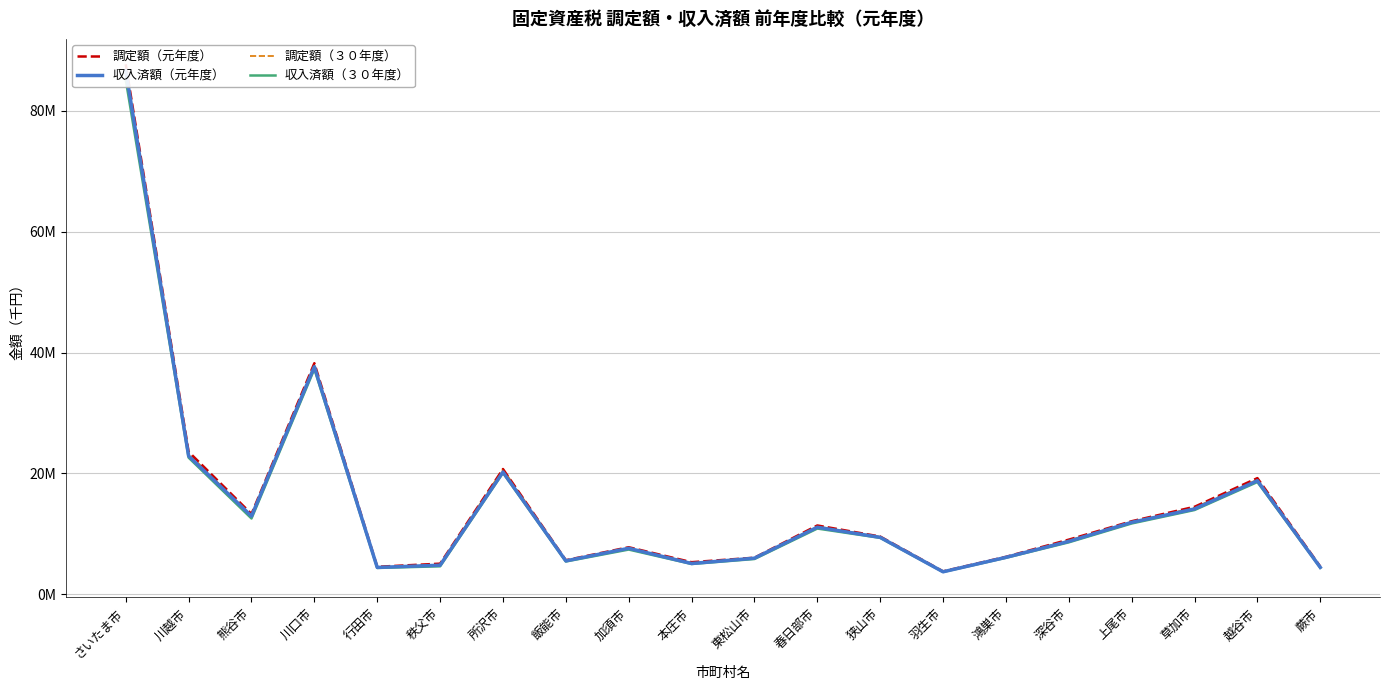

True or false: 調定額（３０年度） and 調定額（元年度） intersect in this chart.

False